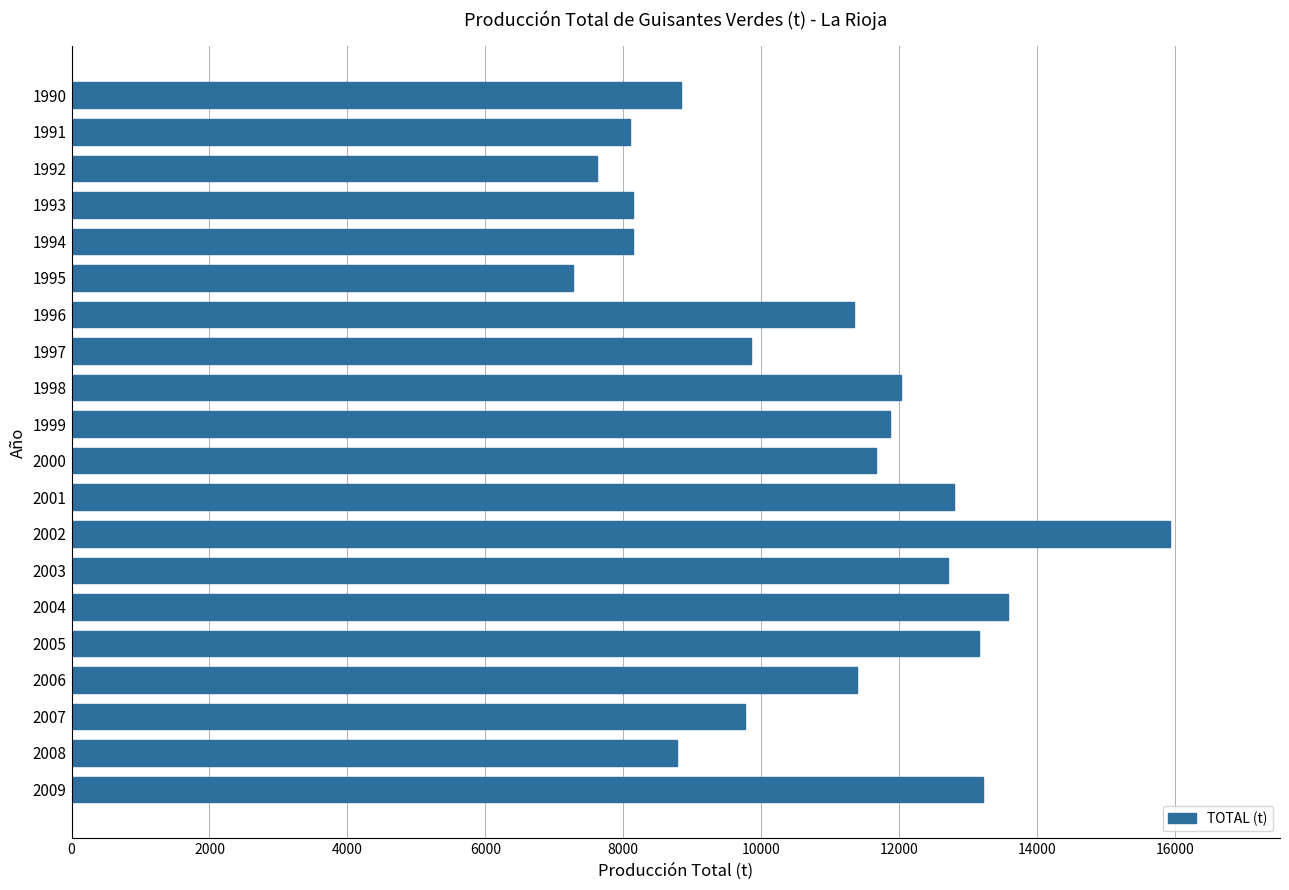

What is the change in value from 2000 to 2004?

+1911